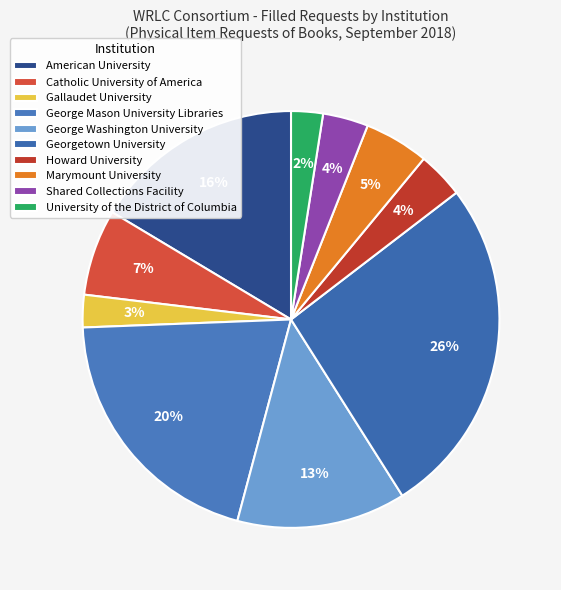

What is the largest slice in the pie chart?

Georgetown University